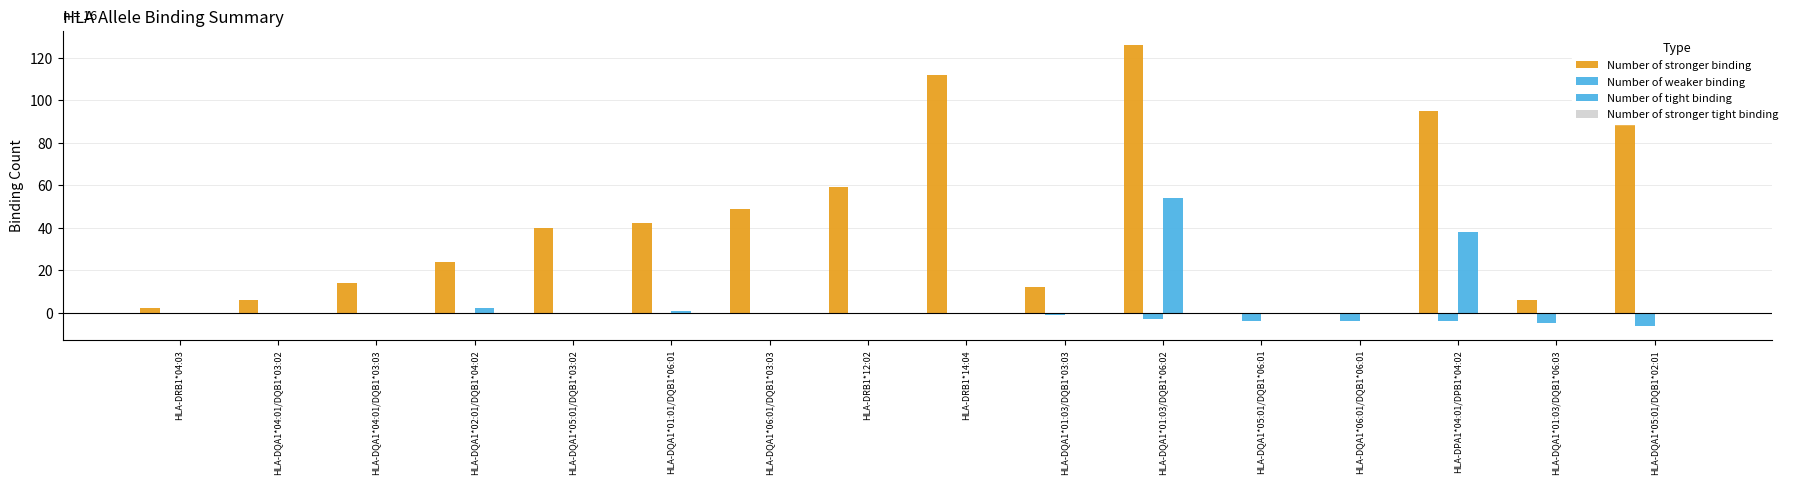

How many series are shown in this chart?

3